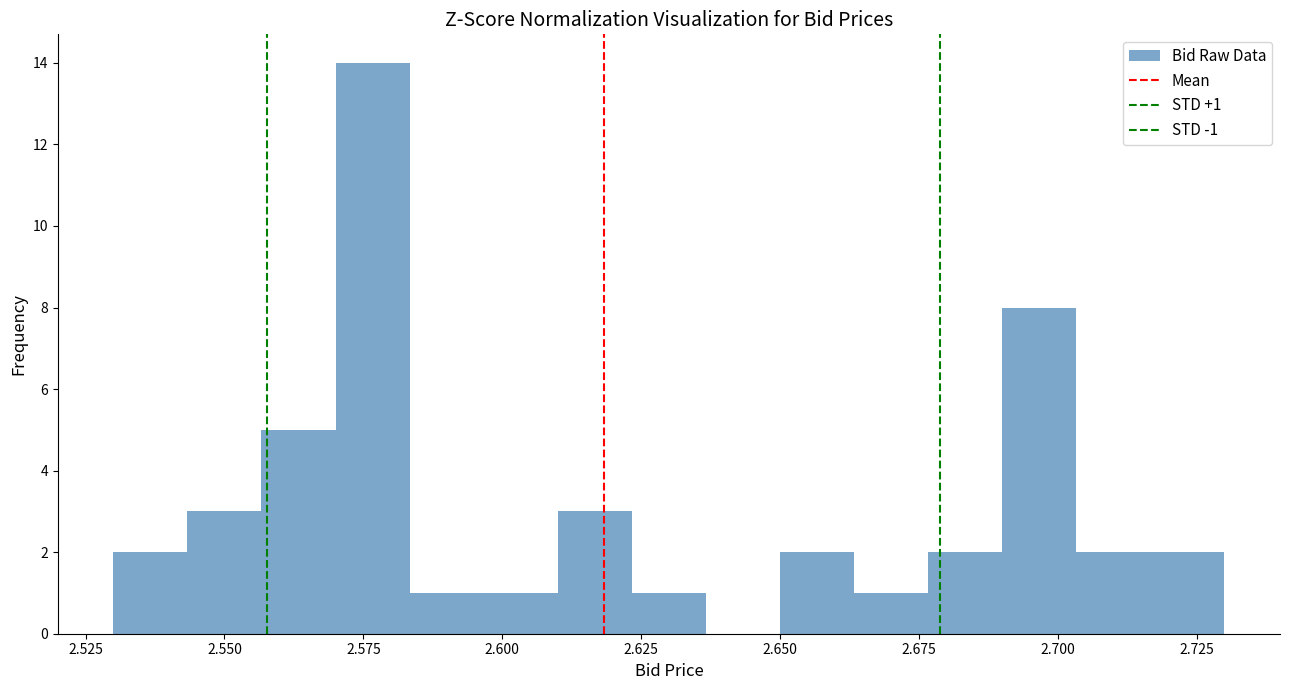

Read against the x-axis, roughly where is the centre of the tallest bar?

2.575